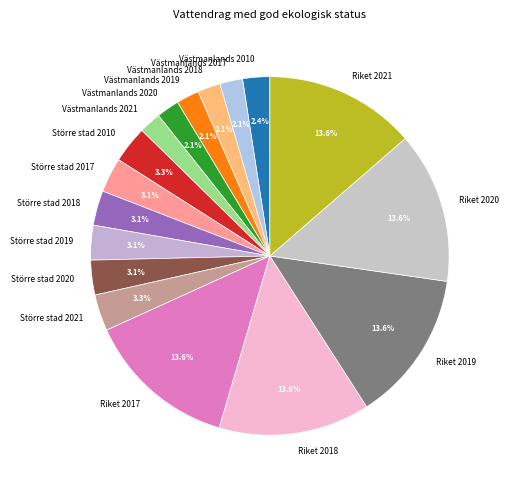

True or false: Västmanlands 2017 accounts for 2% of the total.

True